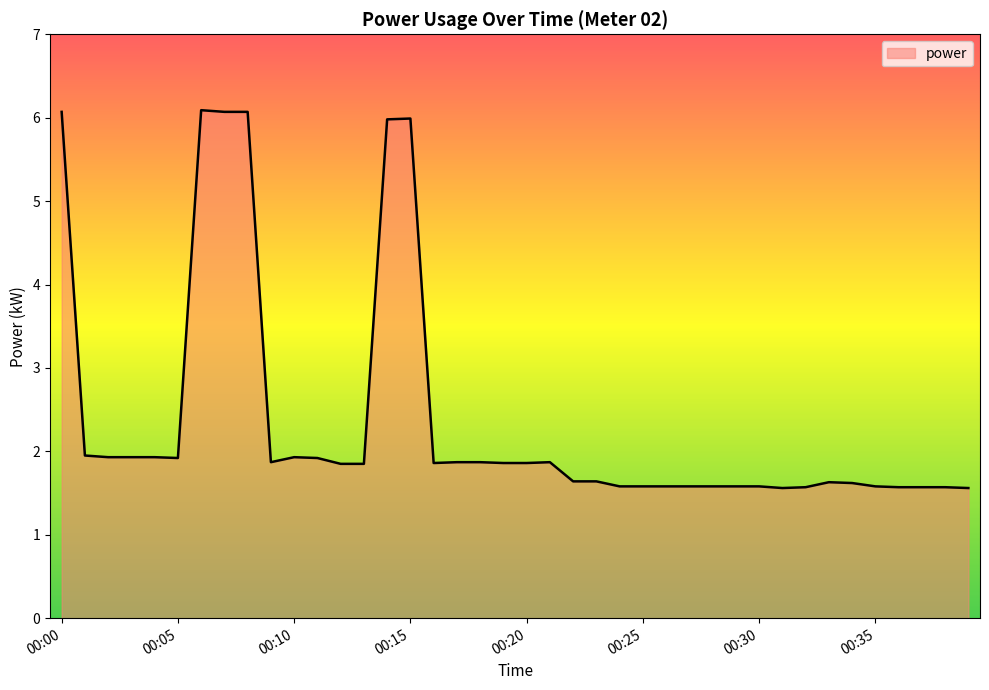

What is the smallest value displayed?

1.6